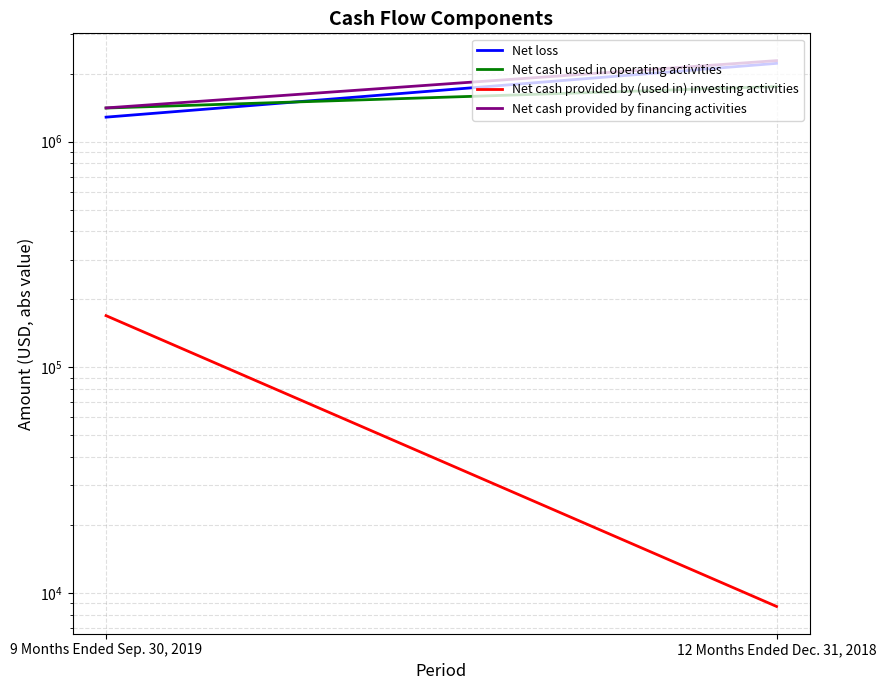

What is the difference between the Net cash used in operating activities values at 9 Months Ended Sep. 30, 2019 and 12 Months Ended Dec. 31, 2018?

344208